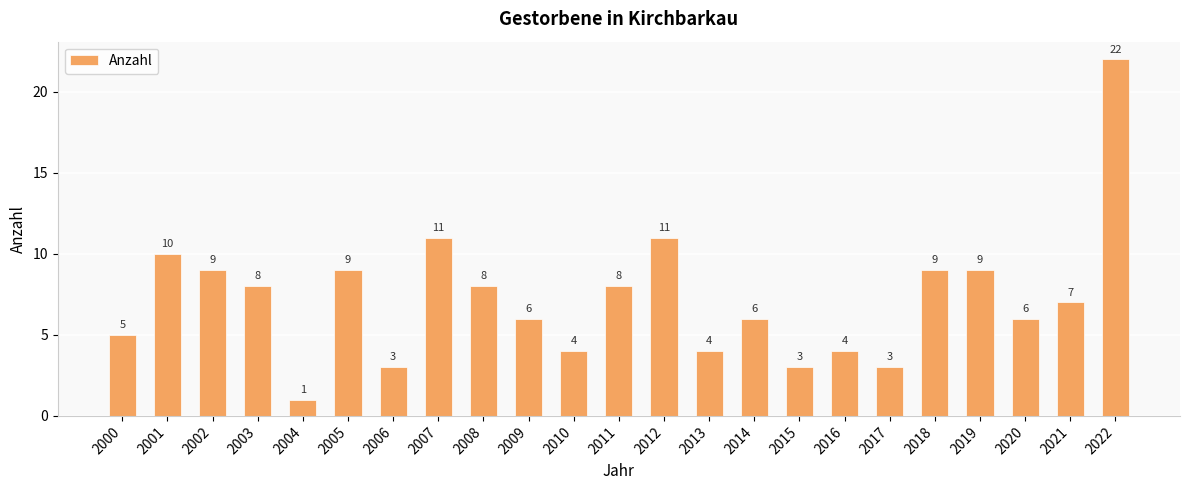

How many values are below 7?

11